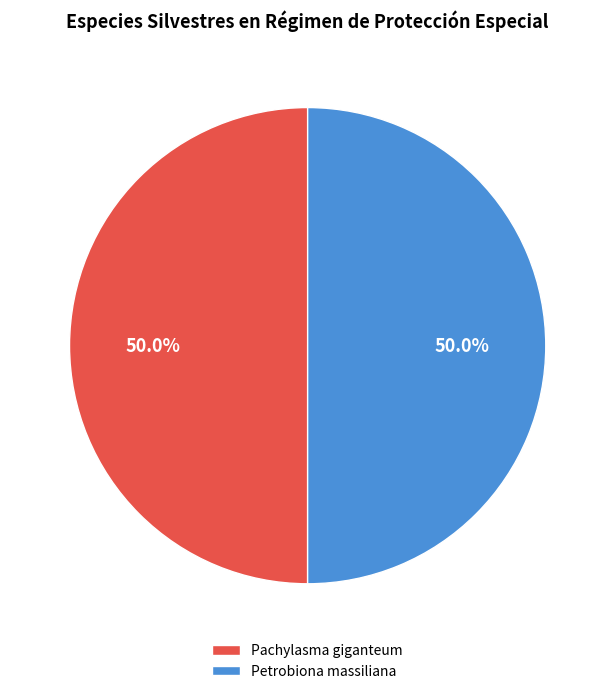

Is it true that Pachylasma giganteum is 37% of the pie?

False